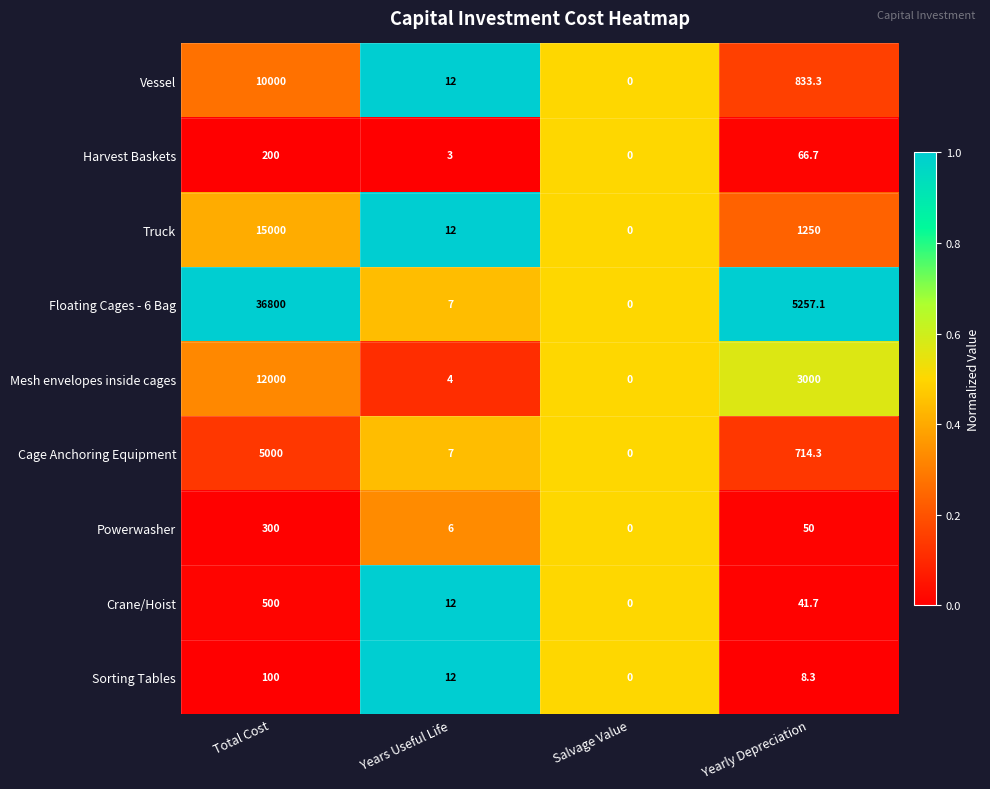

List the series in order of their peak value, lowest first.

Sorting Tables, Harvest Baskets, Powerwasher, Crane/Hoist, Cage Anchoring Equipment, Vessel, Mesh envelopes inside cages, Truck, Floating Cages - 6 Bag